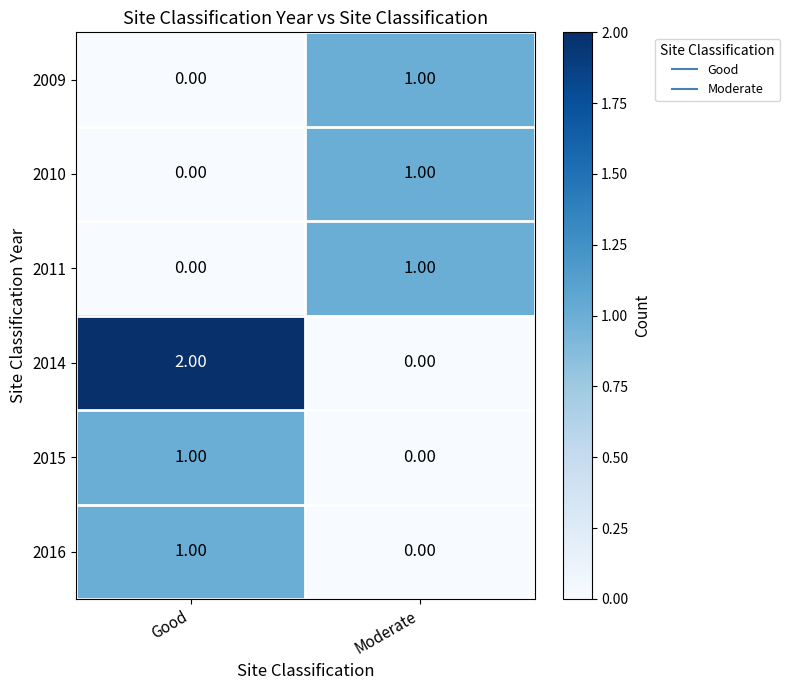

Between Good and Moderate, which series saw the biggest shift?

2014